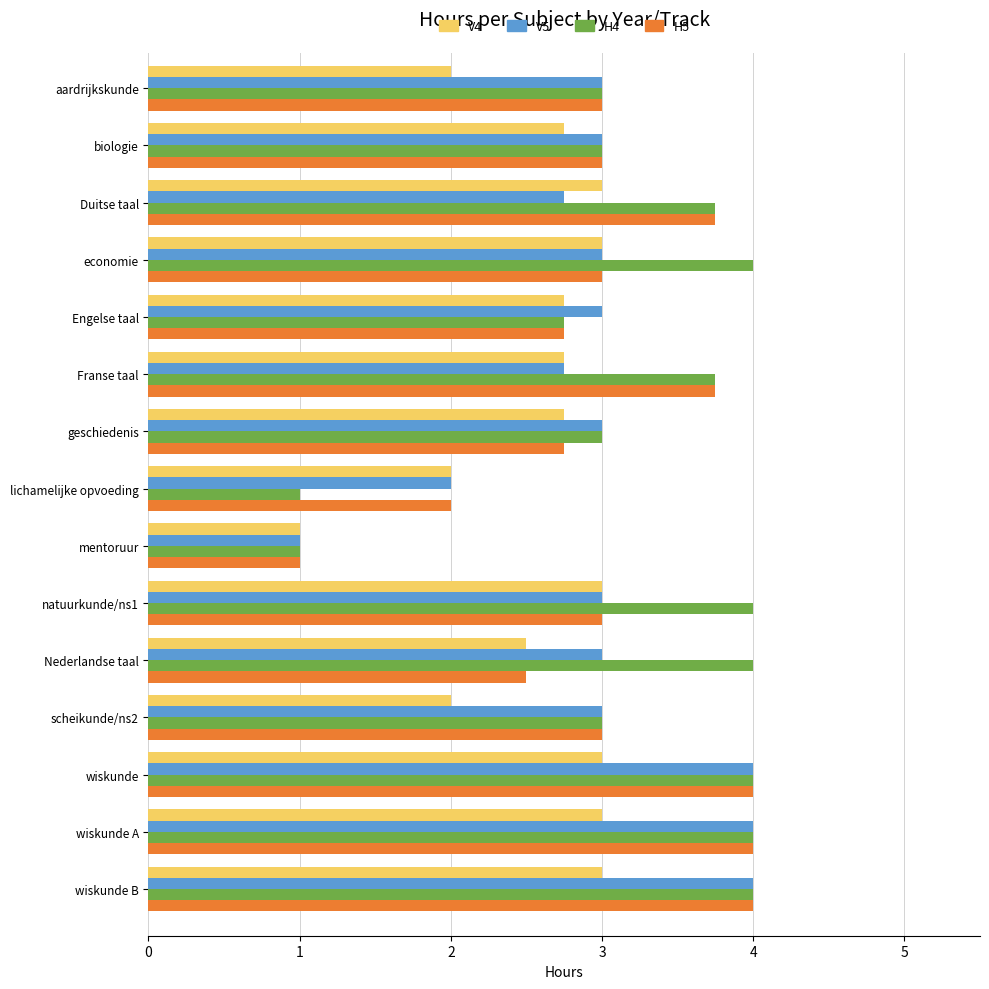

How many series are shown in this chart?

4